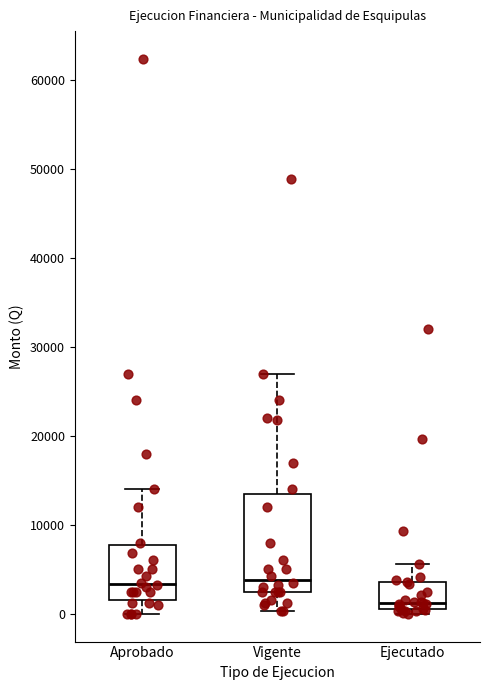

Reading left to right, read every box against the y-axis: the position of its median line, the range the box covers, and the ends of its whiskers. The values are not printed on the chart, so give them approximately, as read against the axis.

Aprobado: median 3000, box 2000 to 8000, whiskers 0 to 14000
Vigente: median 4000, box 3000 to 14000, whiskers 0 to 27000
Ejecutado: median 1000 (just above the box's lower edge), box 1000 to 4000, whiskers 0 to 6000